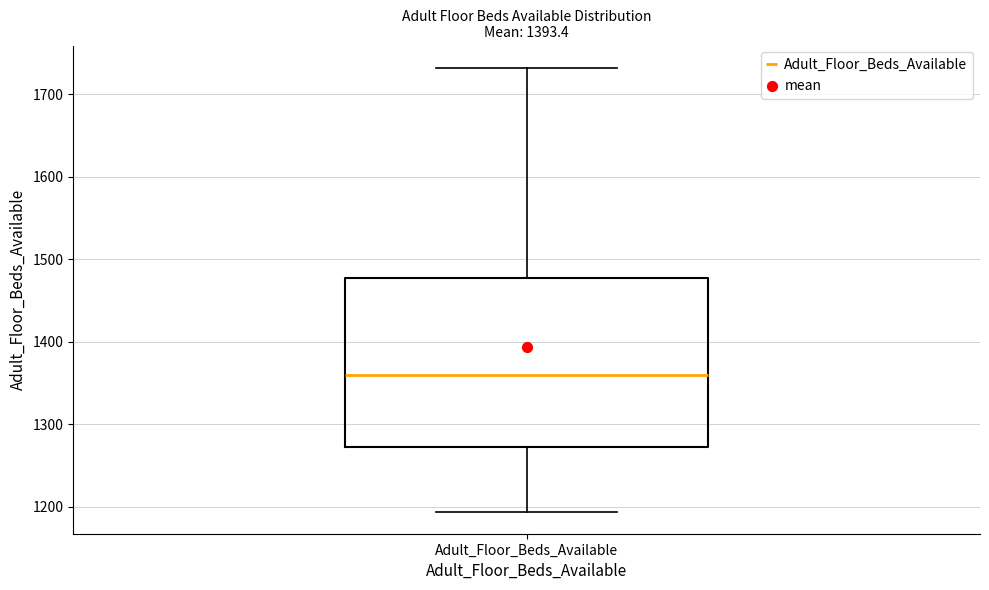

Read this box plot against the y-axis: the position of the median line, the range covered by the box, and the ends of both whiskers. The values are not printed on the chart, so give them approximately, as read against the axis.

median 1360, box 1270 to 1480, whiskers 1190 to 1730